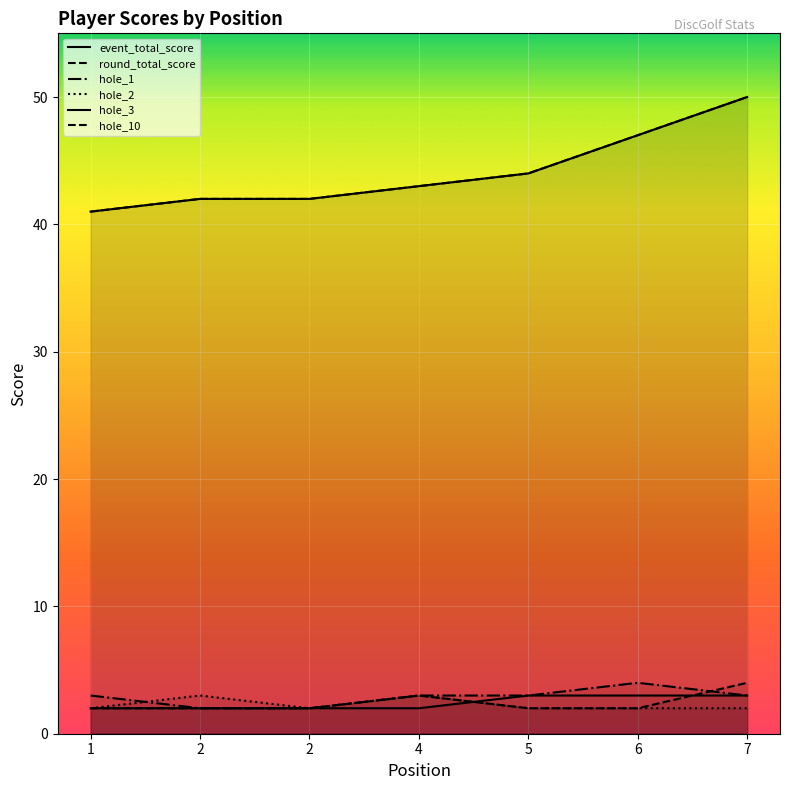

Rank the series at 6 from highest to lowest value.

event_total_score, round_total_score, hole_1, hole_3, hole_2, hole_10